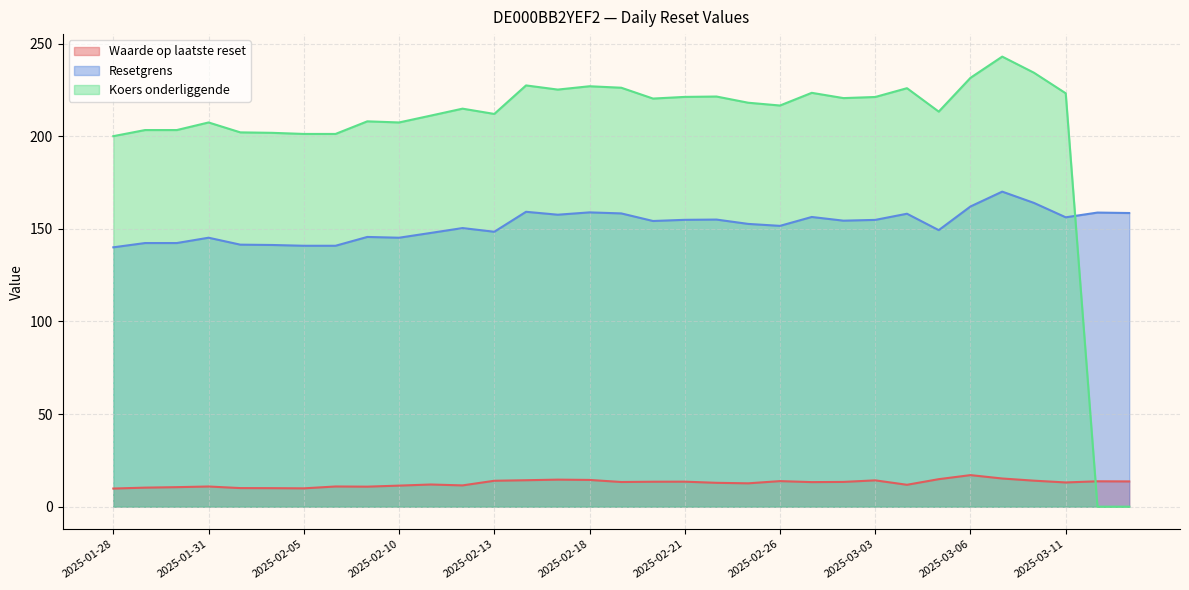

What is the value of the Resetgrens point at the 14th from the left?

159.2